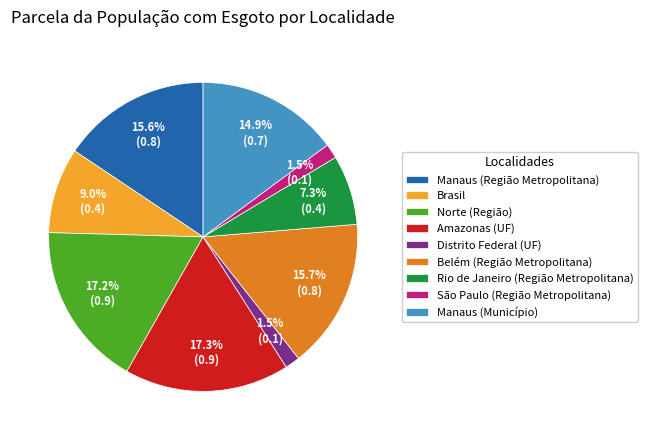

Between São Paulo (Região Metropolitana) and Rio de Janeiro (Região Metropolitana), which is larger?

Rio de Janeiro (Região Metropolitana)